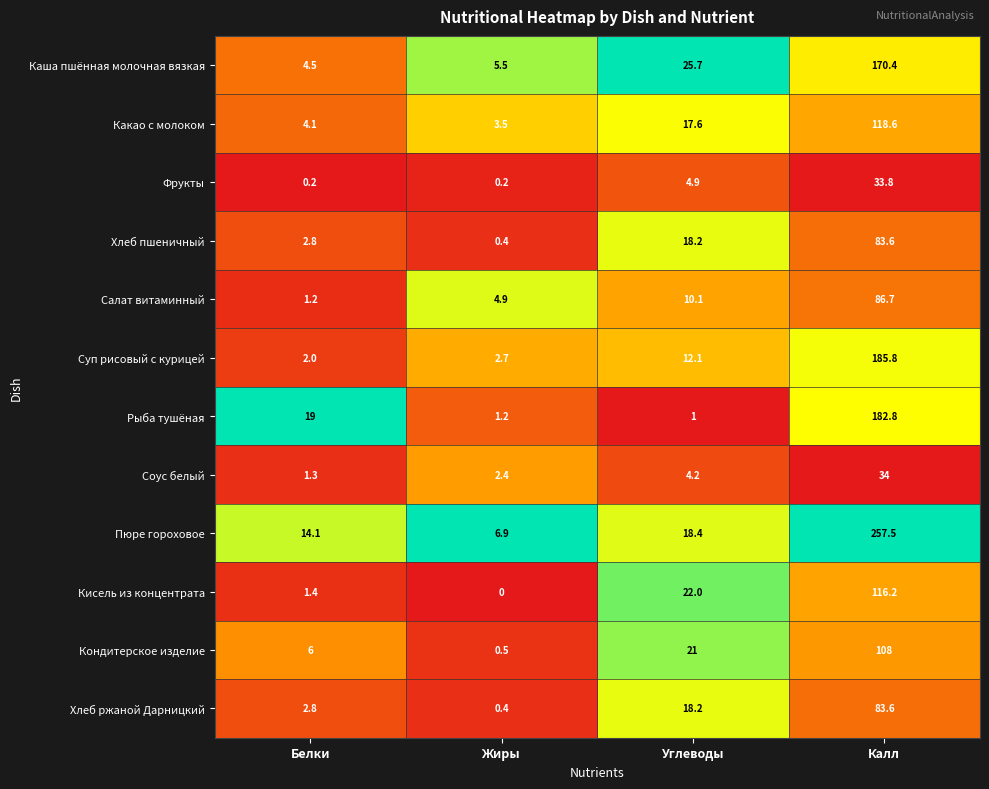

Count the number of categories in the chart.

4